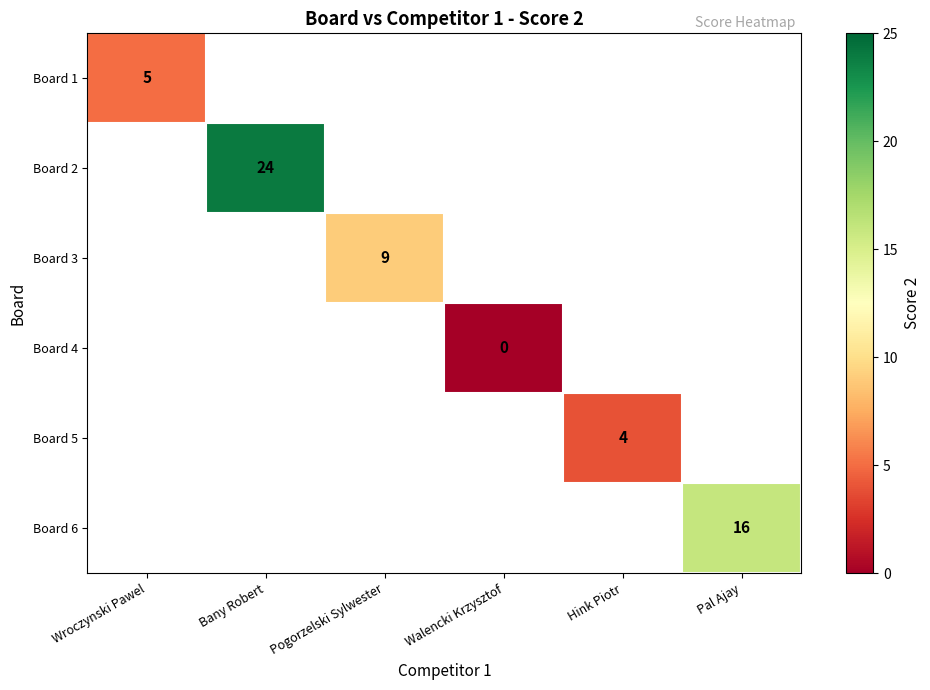

At which label is Board 1 closest to 5?

Wroczynski Pawel